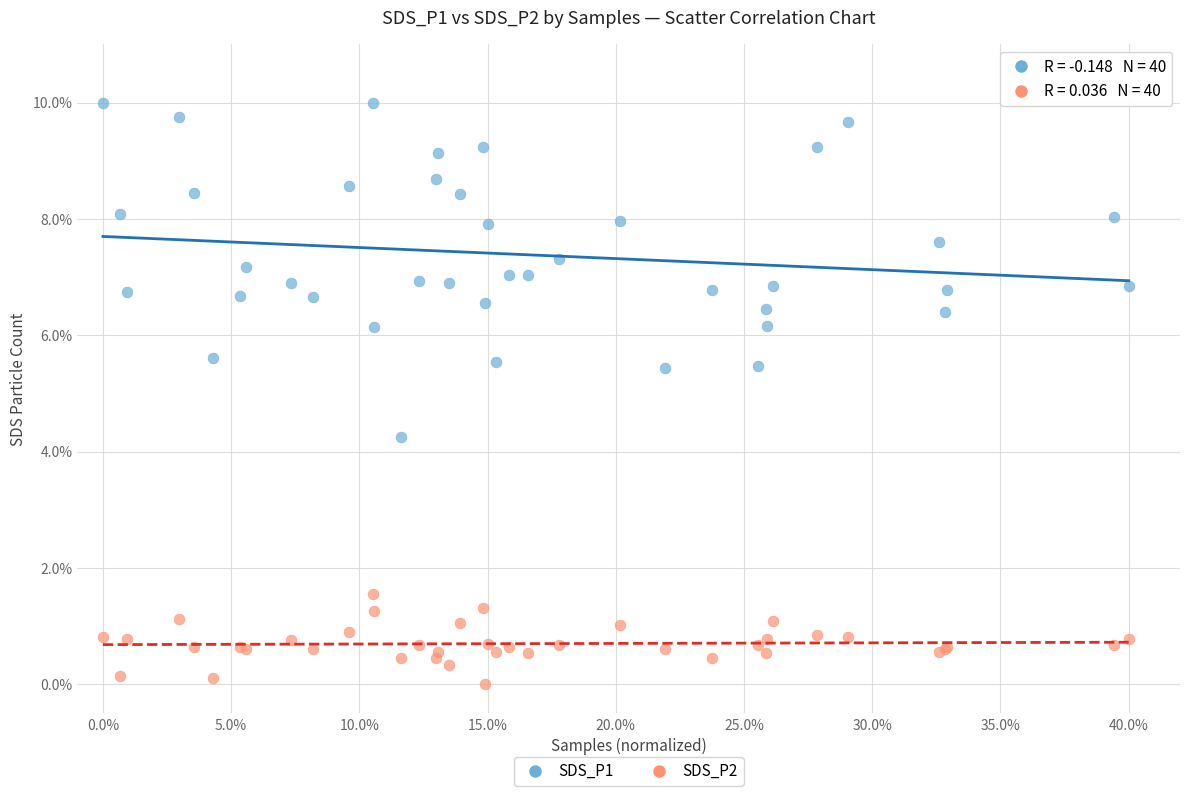

Which series contains the highest Y value?

SDS_P1